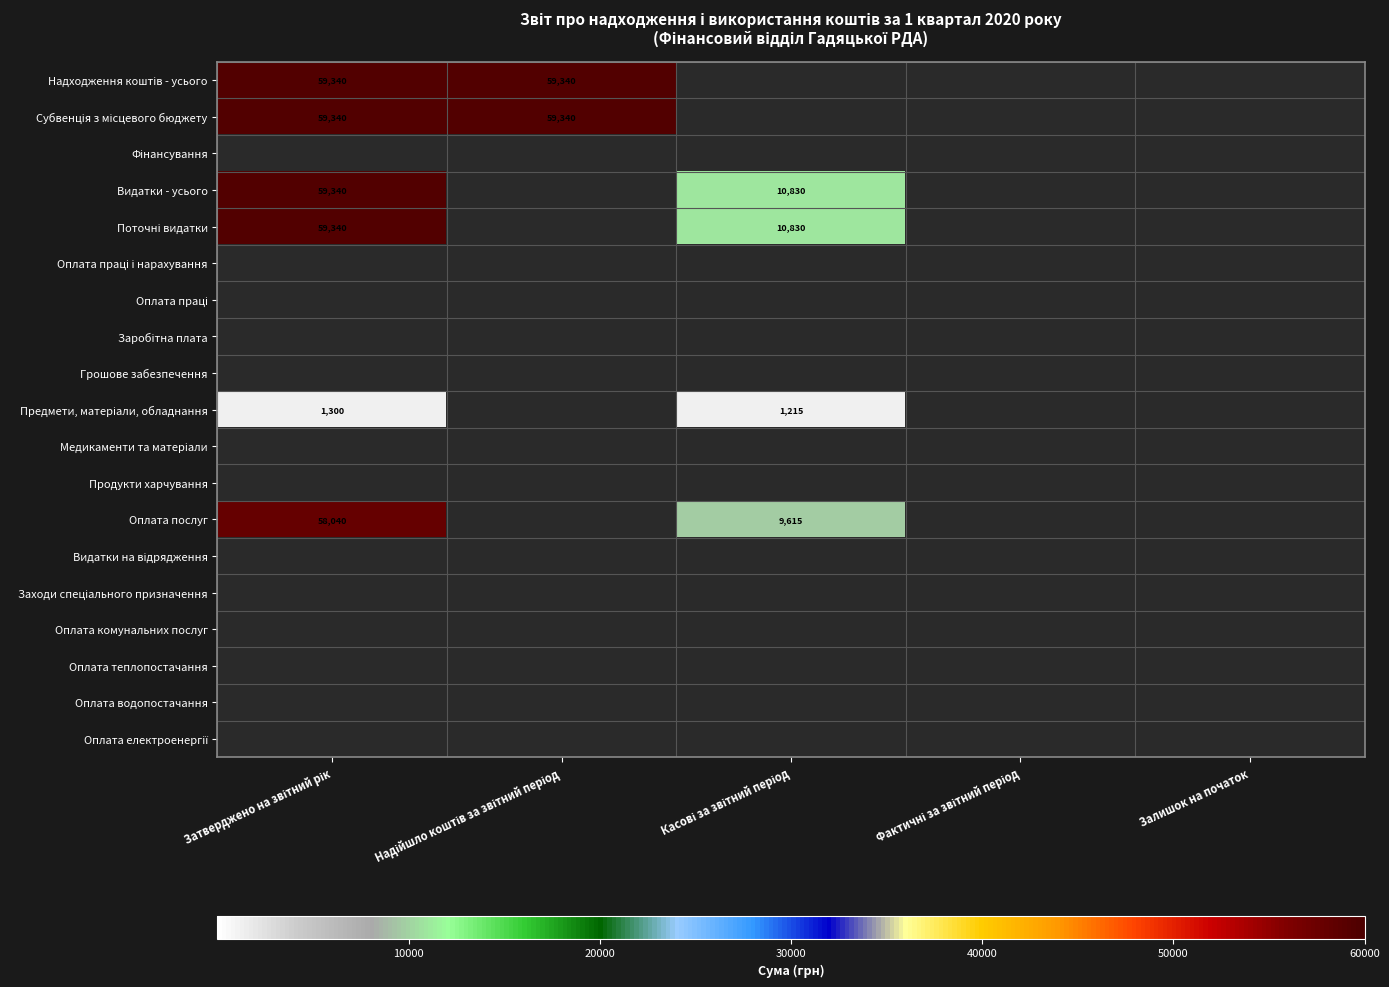

What is the difference between the maximum and minimum values in the Оплата послуг series?

48425.1